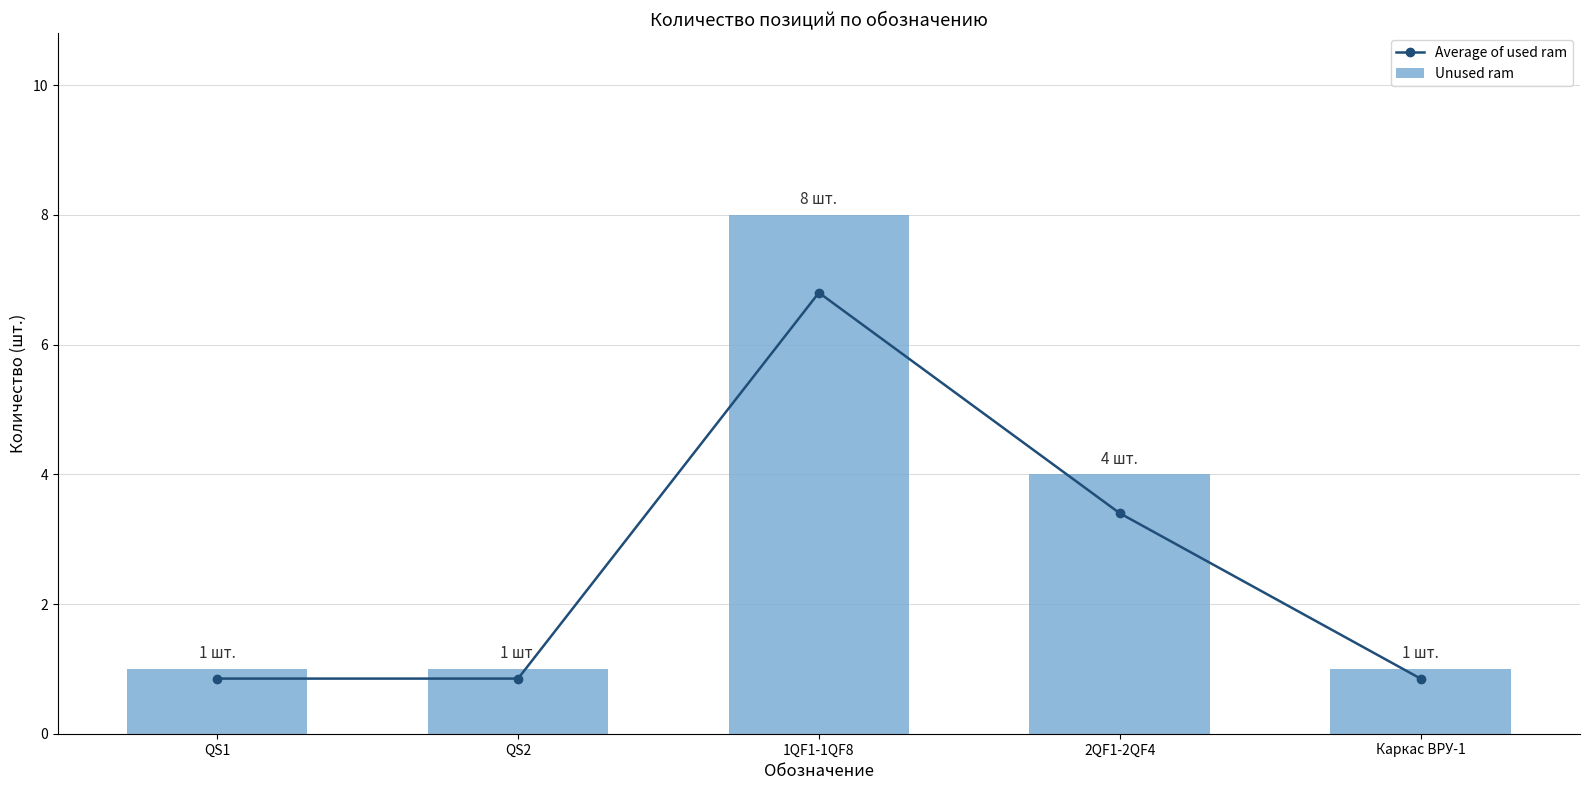

Is it true that Average of used ram equals 0.8 at Каркас ВРУ-1?

True